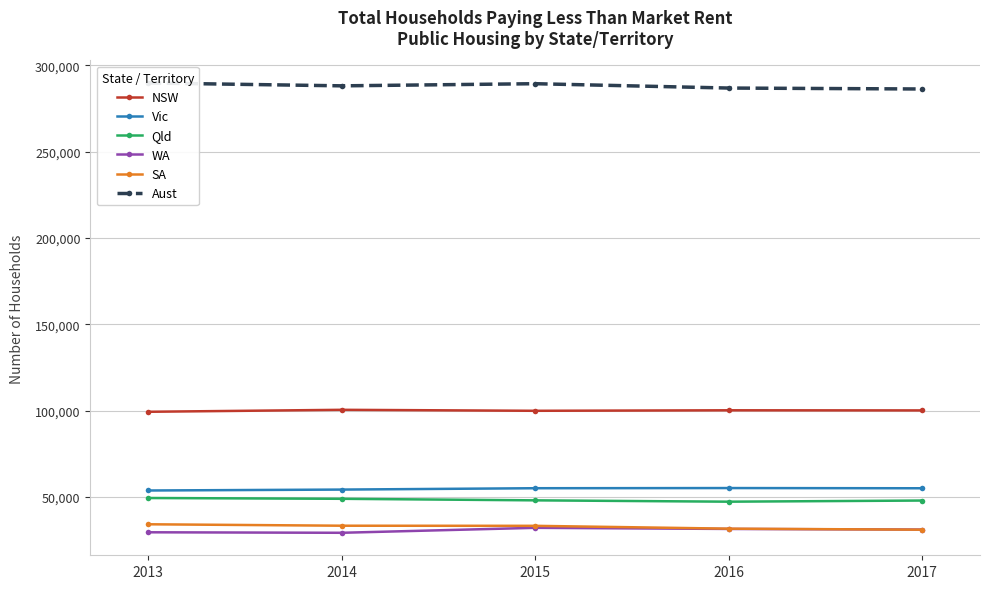

How many categories are shown in the chart?

5